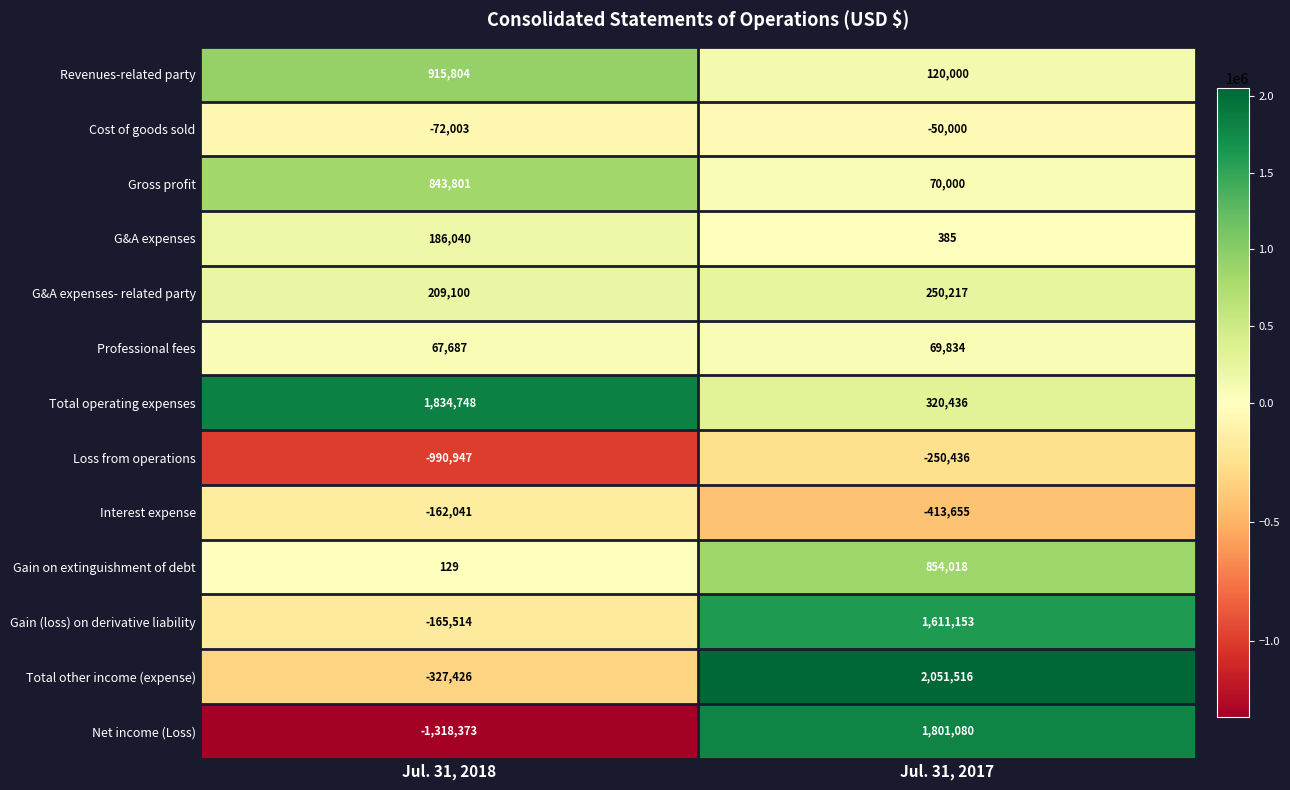

Reading right to left, list all the values displayed in this chart.

Revenues-related party: Jul. 31, 2017=120000	Jul. 31, 2018=915804
Cost of goods sold: Jul. 31, 2017=-50000	Jul. 31, 2018=-72003
Gross profit: Jul. 31, 2017=70000	Jul. 31, 2018=843801
G&A expenses: Jul. 31, 2017=385	Jul. 31, 2018=186040
G&A expenses- related party: Jul. 31, 2017=250217	Jul. 31, 2018=209100
Professional fees: Jul. 31, 2017=69834	Jul. 31, 2018=67687
Total operating expenses: Jul. 31, 2017=320436	Jul. 31, 2018=1834748
Loss from operations: Jul. 31, 2017=-250436	Jul. 31, 2018=-990947
Interest expense: Jul. 31, 2017=-413655	Jul. 31, 2018=-162041
Gain on extinguishment of debt: Jul. 31, 2017=854018	Jul. 31, 2018=129
Gain (loss) on derivative liability: Jul. 31, 2017=1611153	Jul. 31, 2018=-165514
Total other income (expense): Jul. 31, 2017=2051516	Jul. 31, 2018=-327426
Net income (Loss): Jul. 31, 2017=1801080	Jul. 31, 2018=-1318373